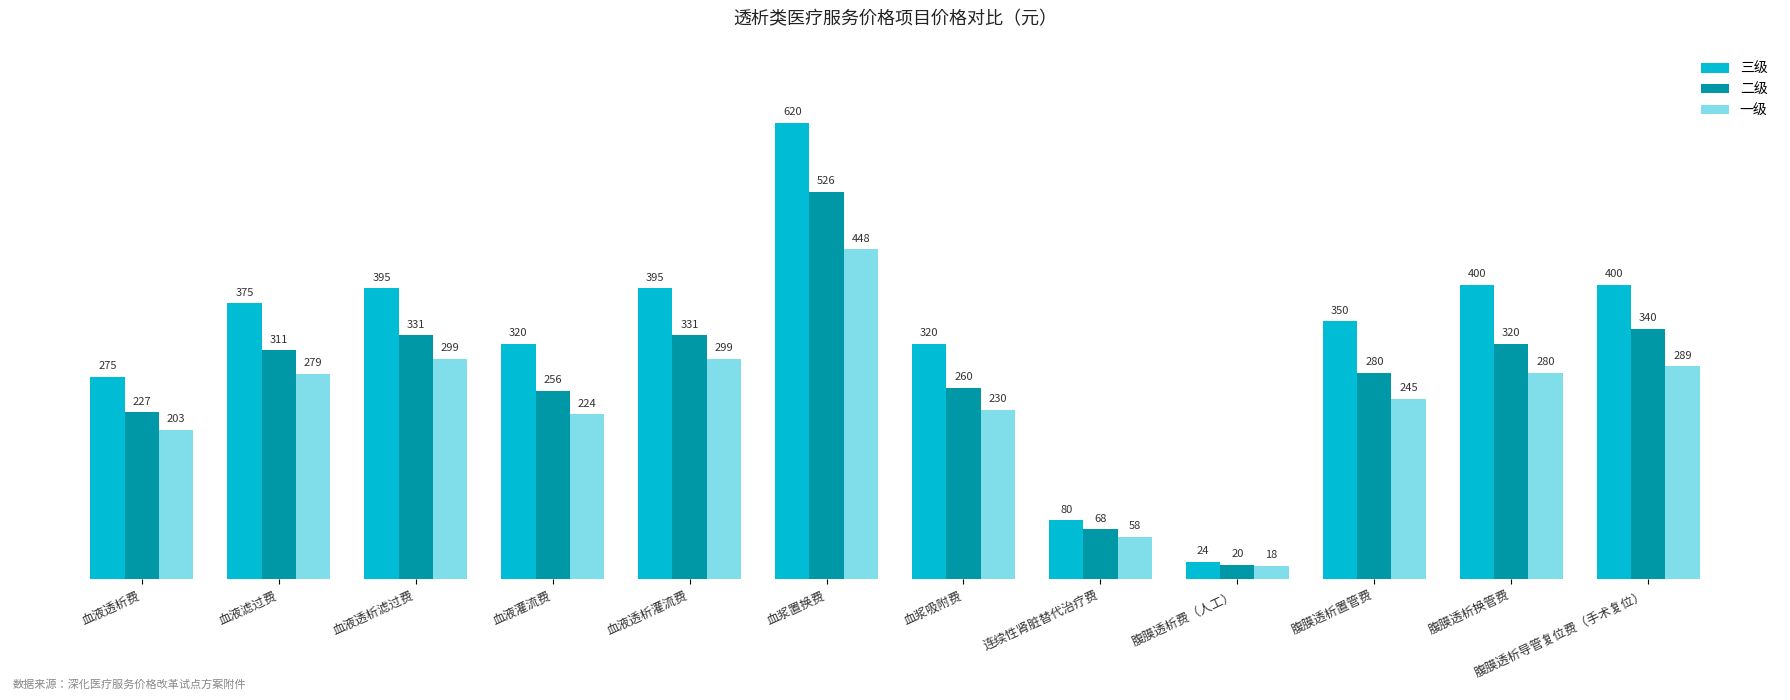

What is the difference between the maximum and minimum values in the 三级 series?

596